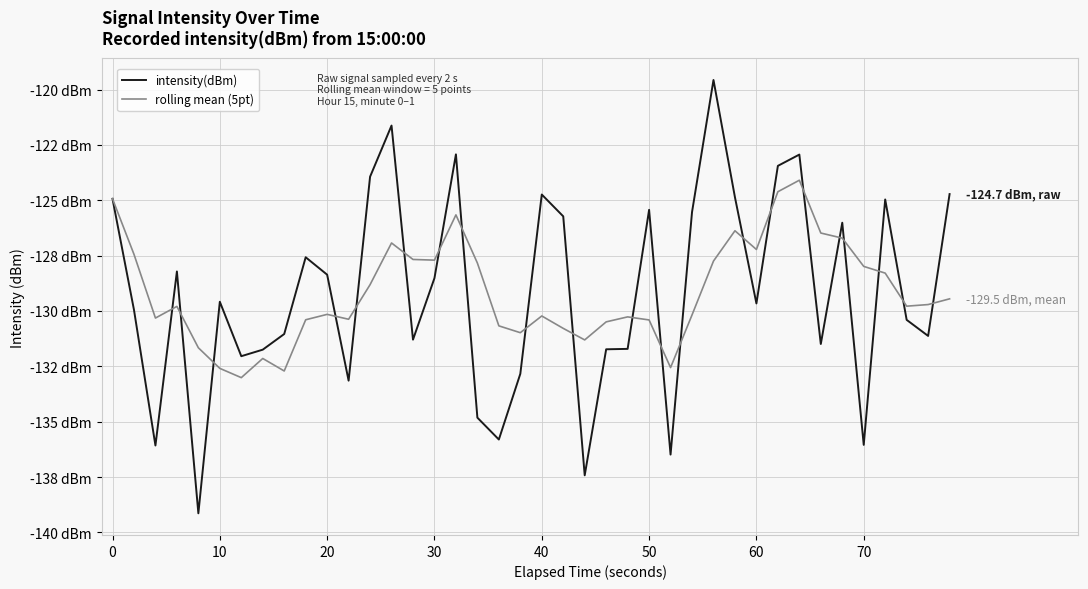

Does the chart have visible grid lines?

Yes